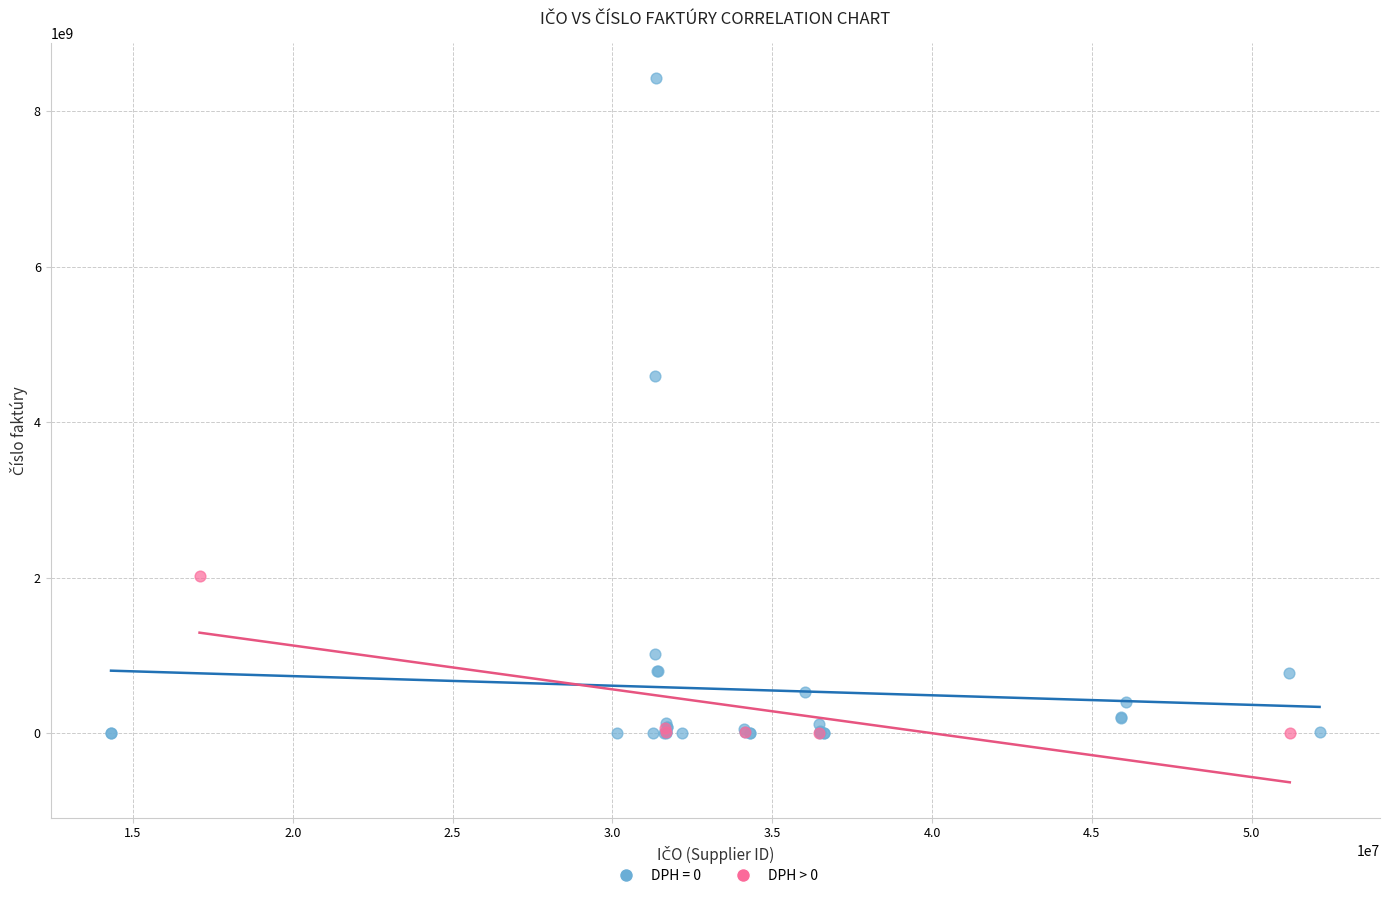

Which series has the widest spread of Y values?

DPH = 0